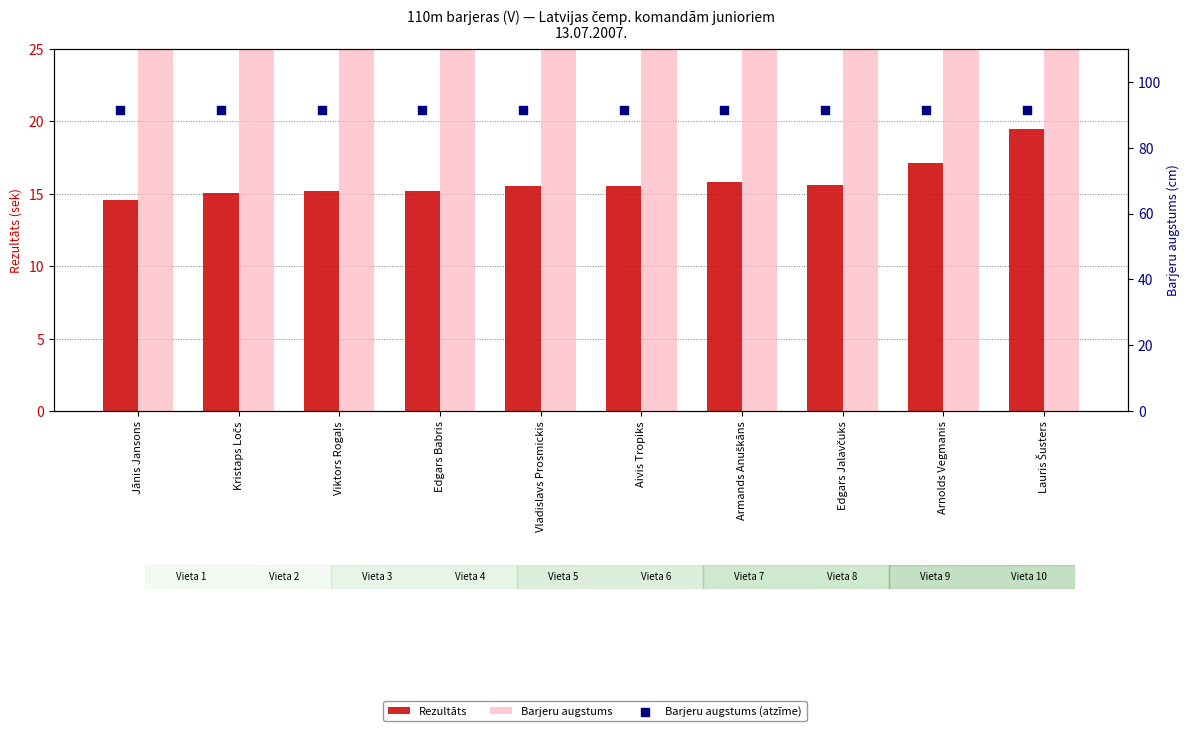

What is the total value across all series at Armands Anuškāns?

198.6